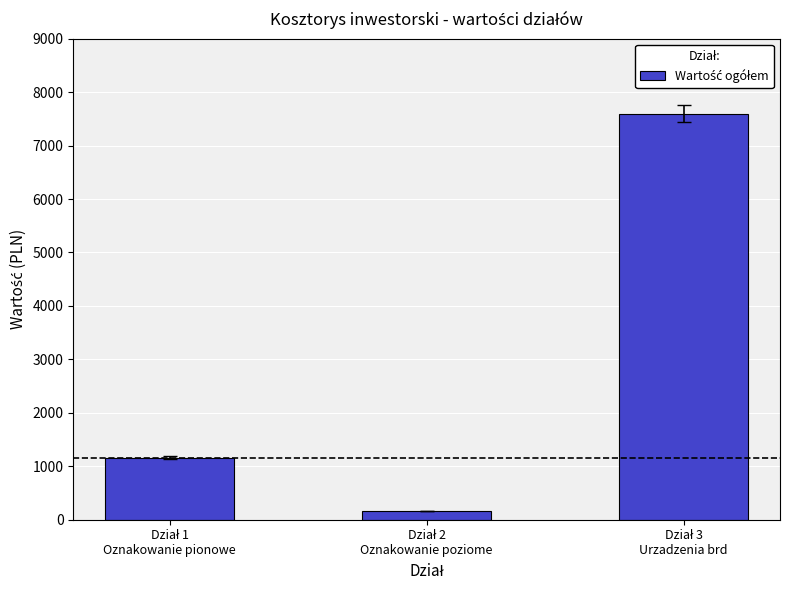

What is the difference between the maximum and minimum values?

7441.9